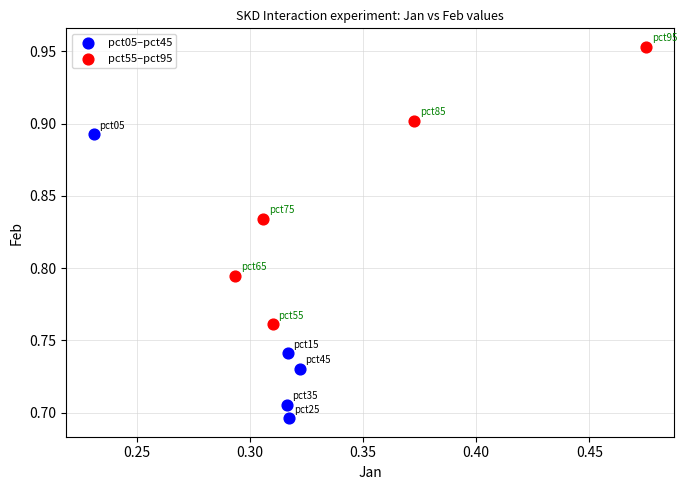

Which series contains the lowest Y value?

pct05–pct45